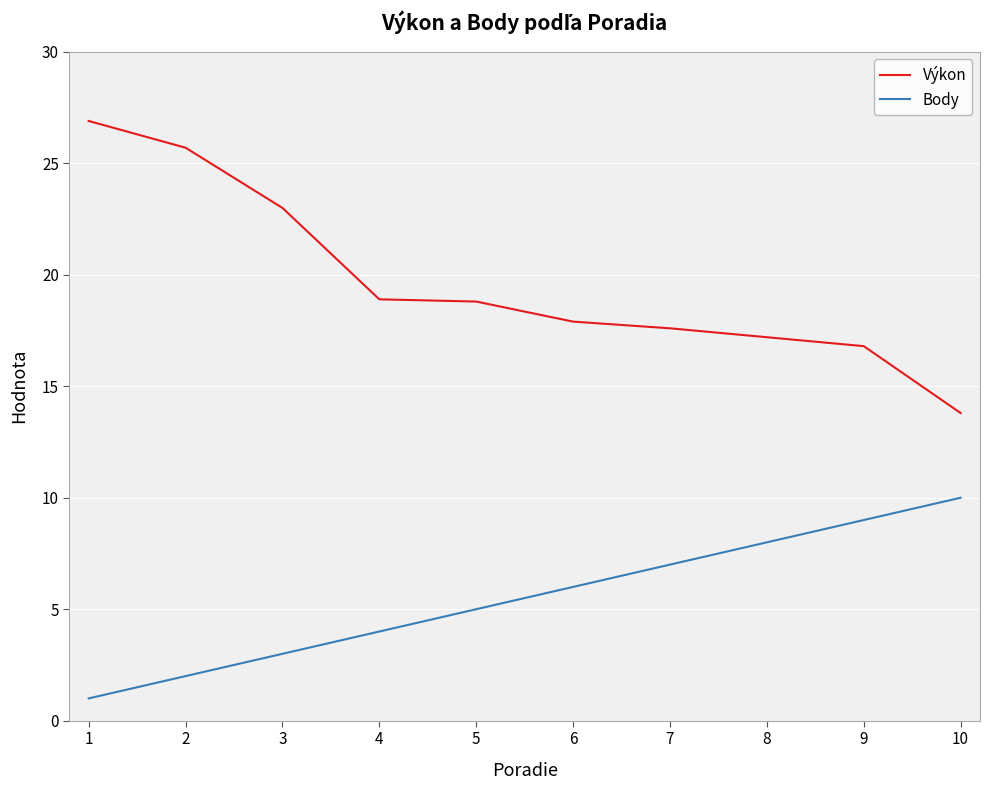

The value of Body at 2 is 1.0. True or false?

False